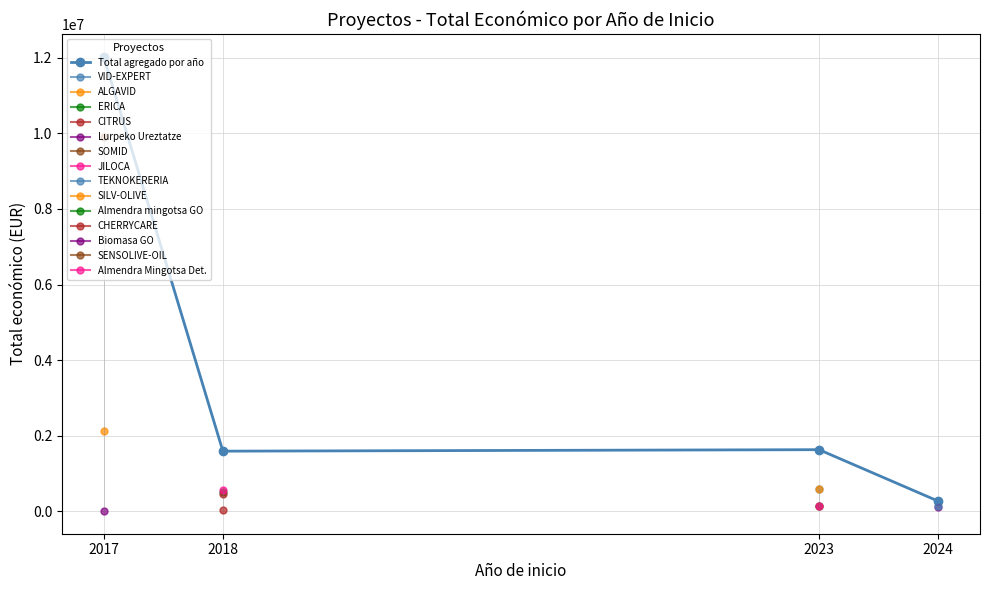

At which category does the data reach its first local valley?

2018